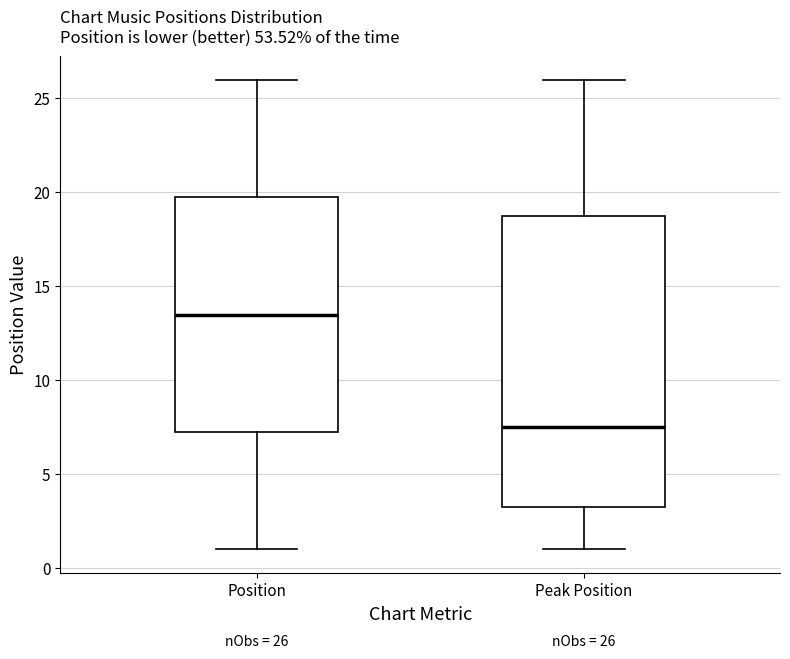

Which box's median line is the lowest?

Peak Position